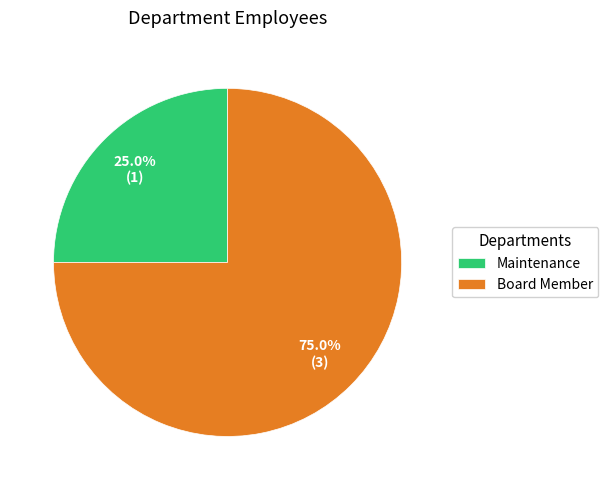

To the nearest percent, what is the average slice percentage?

50%